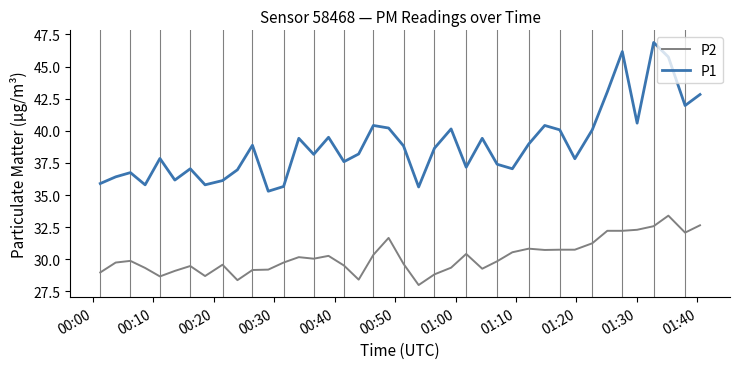

What is the minimum value shown in the chart?

28.0